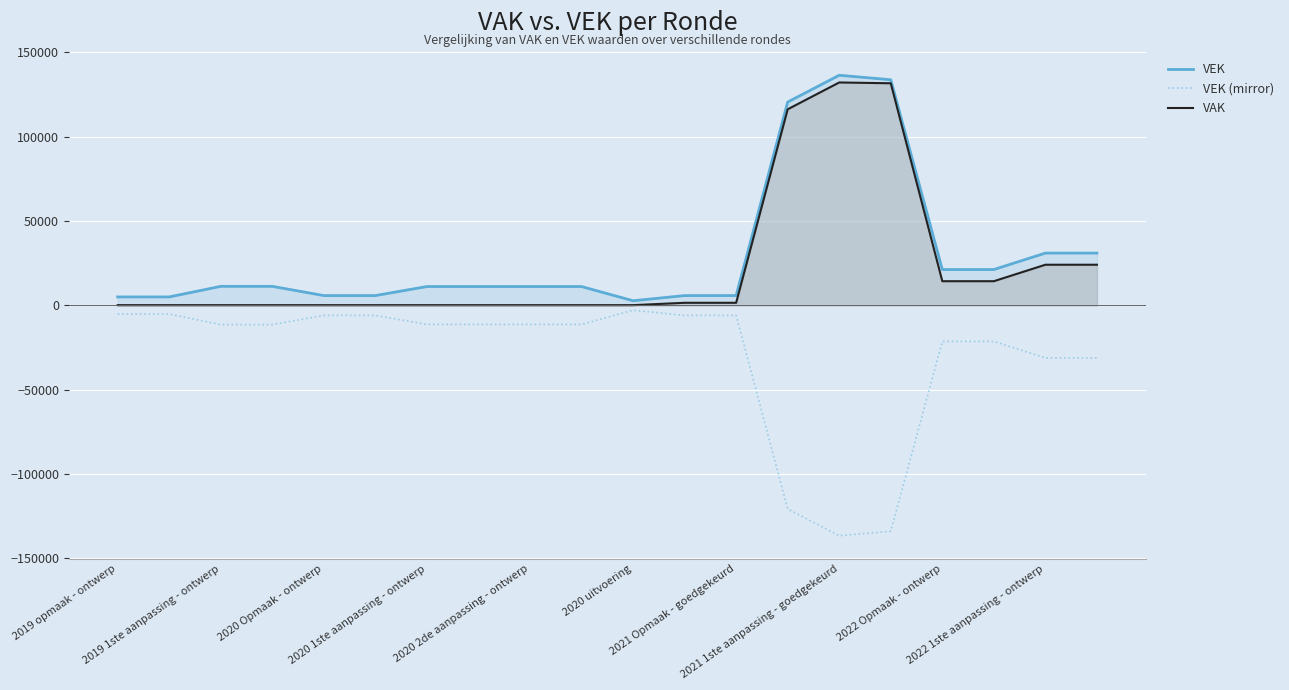

What is the minimum value shown in the chart?

-136506